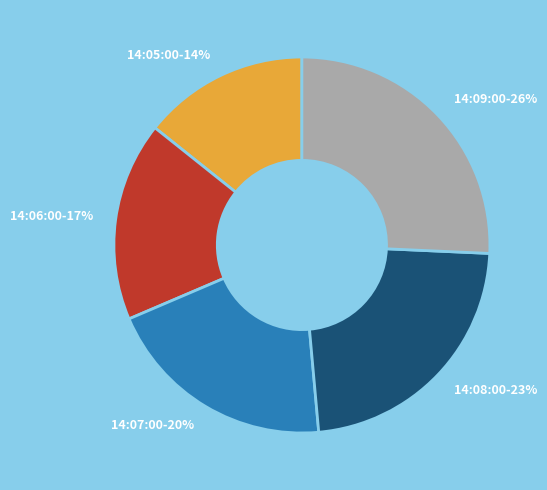

Between 14:05:00 and 14:07:00, which is larger?

14:07:00